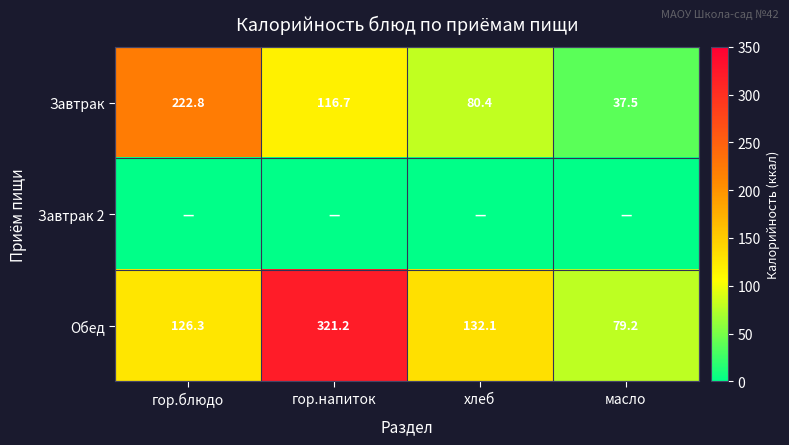

Where is Завтрак nearest to the value 130?

гор.напиток